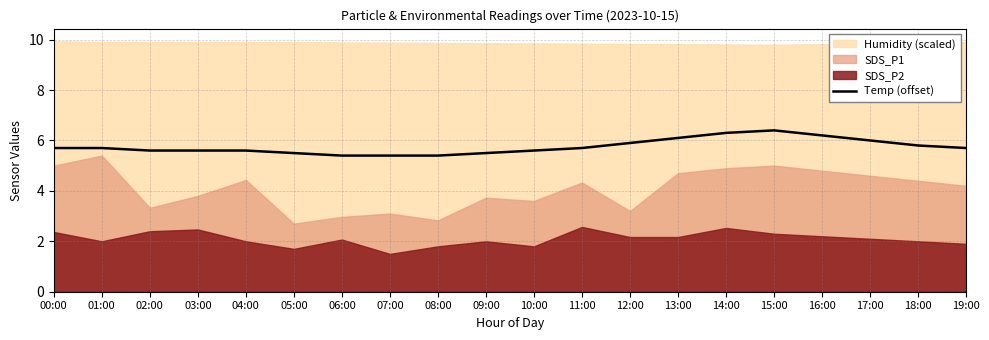

Which has a higher value, 08:00 or 10:00?

10:00